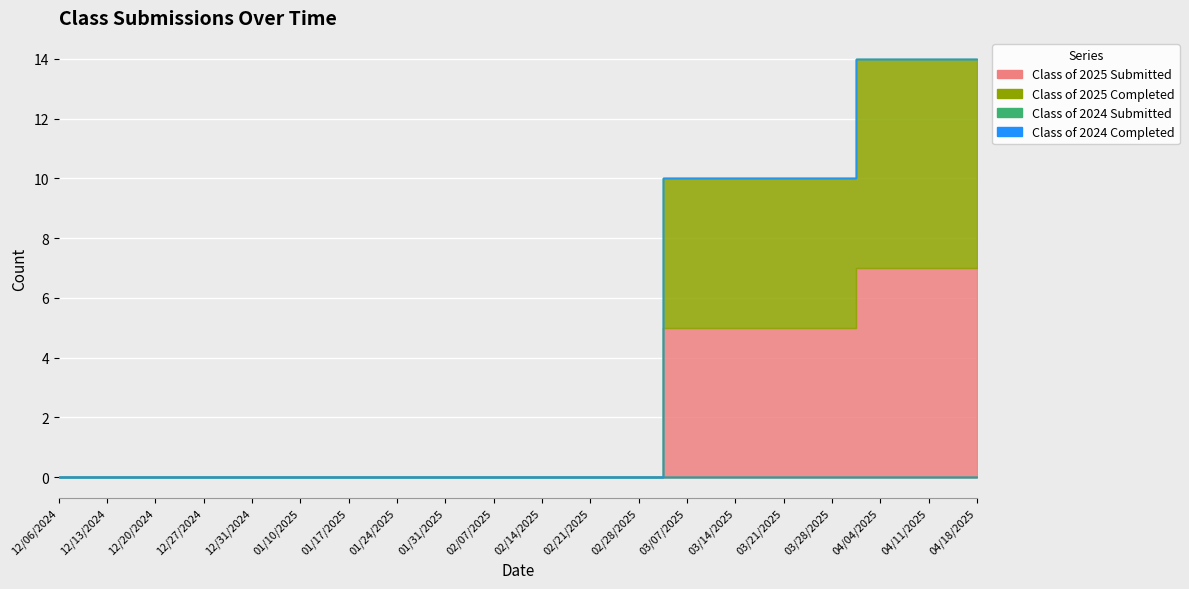

Rank the series by their maximum value, from lowest to highest.

Class of 2024 Submitted, Class of 2024 Completed, Class of 2025 Submitted, Class of 2025 Completed